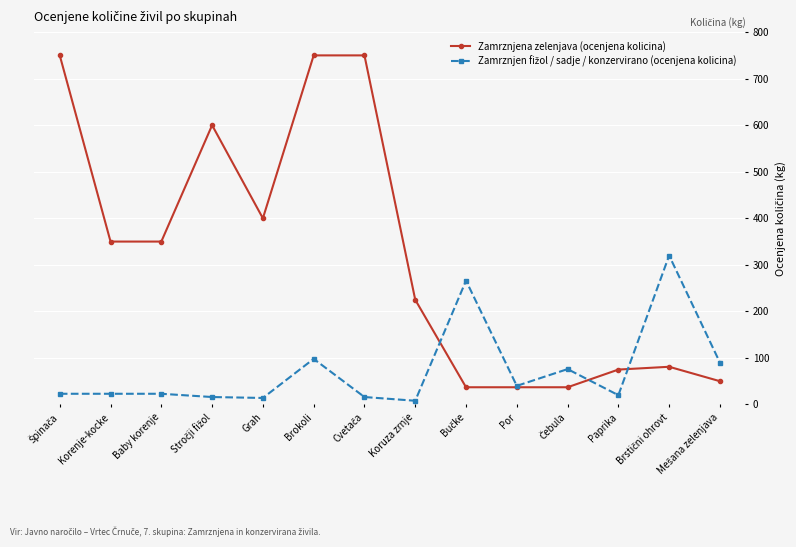

True or false: Zamrznjena zelenjava (ocenjena kolicina) has more than 0 points higher than both neighbors.

True